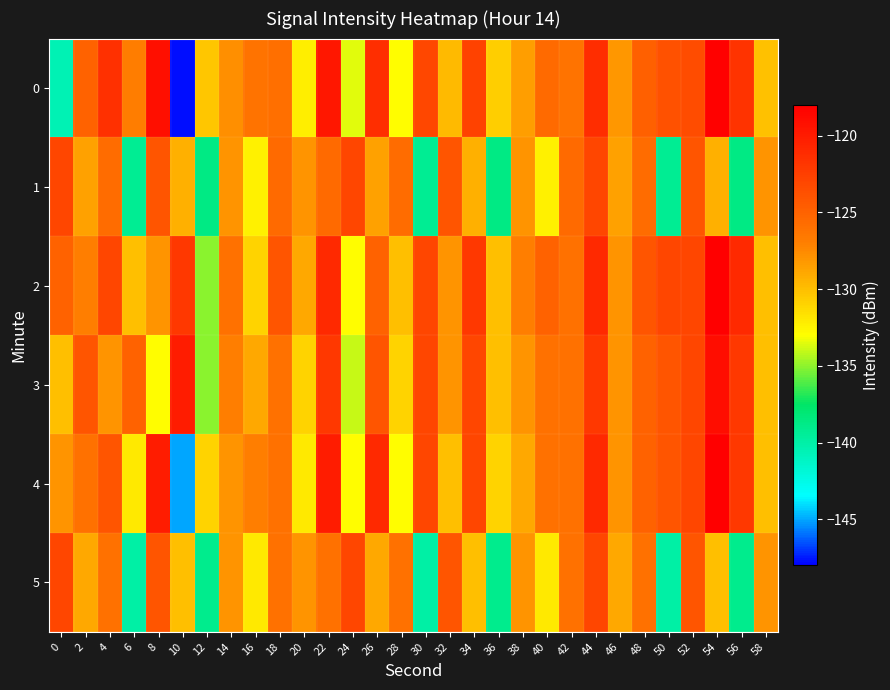

Reading left to right, what are all the values shown in this chart?

0: 0=-140.6	2=-125.0	4=-121.5	6=-126.8	8=-119.1	10=-147.7	12=-130.4	14=-127.8	16=-126.2	18=-125.9	20=-132.2	22=-119.8	24=-133.5	26=-121.4	28=-132.9	30=-123.1	32=-129.7	34=-122.7	36=-130.7	38=-128.5	40=-125.6	42=-126.2	44=-121.2	46=-128.1	48=-124.9	50=-123.8	52=-123.4	54=-118.1	56=-121.7	58=-130.1
1: 0=-123.0	2=-128.6	4=-125.7	6=-139.2	8=-124.1	10=-129.3	12=-138.7	14=-128.0	16=-132.3	18=-125.6	20=-128.0	22=-125.6	24=-123.0	26=-128.6	28=-125.7	30=-139.2	32=-124.1	34=-129.3	36=-138.7	38=-128.0	40=-132.3	42=-125.6	44=-123.0	46=-128.6	48=-125.7	50=-139.2	52=-124.1	54=-129.3	56=-138.7	58=-128.0
2: 0=-125.0	2=-127.0	4=-123.0	6=-130.0	8=-128.0	10=-122.0	12=-135.0	14=-126.0	16=-131.0	18=-124.0	20=-129.0	22=-121.0	24=-133.0	26=-125.0	28=-130.0	30=-123.0	32=-128.0	34=-122.0	36=-130.0	38=-127.0	40=-125.0	42=-126.0	44=-121.0	46=-128.0	48=-124.0	50=-123.0	52=-123.0	54=-118.0	56=-121.0	58=-130.0
3: 0=-130.0	2=-124.0	4=-128.0	6=-125.0	8=-133.0	10=-120.0	12=-135.0	14=-127.0	16=-129.0	18=-126.0	20=-131.0	22=-122.0	24=-134.0	26=-124.0	28=-131.0	30=-123.0	32=-128.0	34=-123.0	36=-130.0	38=-128.0	40=-126.0	42=-126.0	44=-122.0	46=-128.0	48=-125.0	50=-124.0	52=-123.0	54=-119.0	56=-122.0	58=-130.0
4: 0=-128.0	2=-126.0	4=-124.0	6=-132.0	8=-120.0	10=-145.0	12=-131.0	14=-128.0	16=-127.0	18=-126.0	20=-132.0	22=-120.0	24=-133.0	26=-121.0	28=-133.0	30=-123.0	32=-130.0	34=-123.0	36=-131.0	38=-129.0	40=-126.0	42=-126.0	44=-121.0	46=-128.0	48=-125.0	50=-124.0	52=-123.0	54=-118.0	56=-122.0	58=-130.0
5: 0=-123.0	2=-129.0	4=-126.0	6=-140.0	8=-124.0	10=-130.0	12=-139.0	14=-128.0	16=-132.0	18=-126.0	20=-128.0	22=-126.0	24=-123.0	26=-129.0	28=-126.0	30=-140.0	32=-124.0	34=-130.0	36=-139.0	38=-128.0	40=-132.0	42=-126.0	44=-123.0	46=-129.0	48=-126.0	50=-140.0	52=-124.0	54=-130.0	56=-139.0	58=-128.0